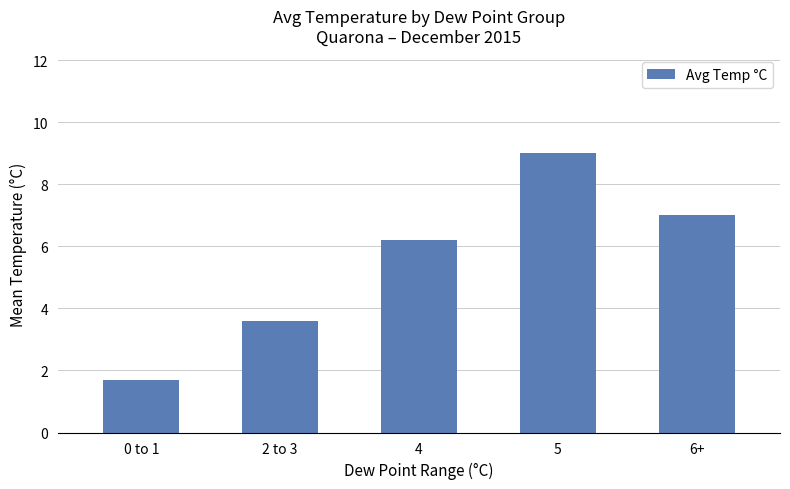

What is the smallest value displayed?

1.7